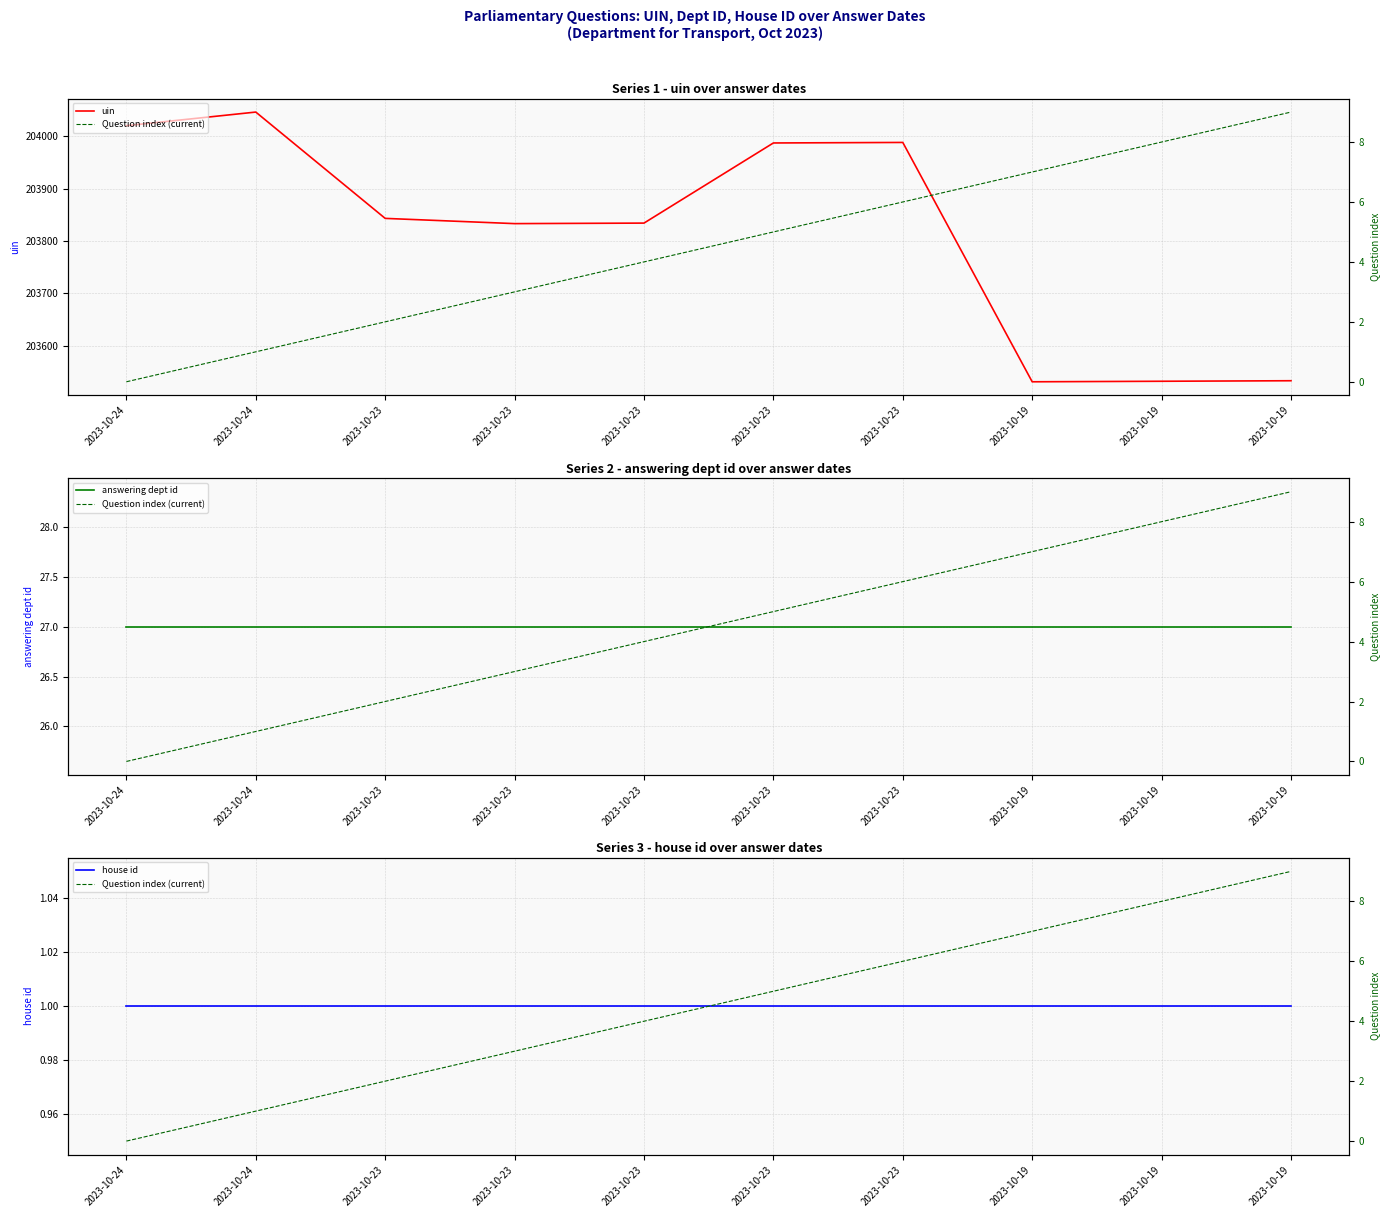

What is the value of the Question index (current) point at the 4th from the left?

2